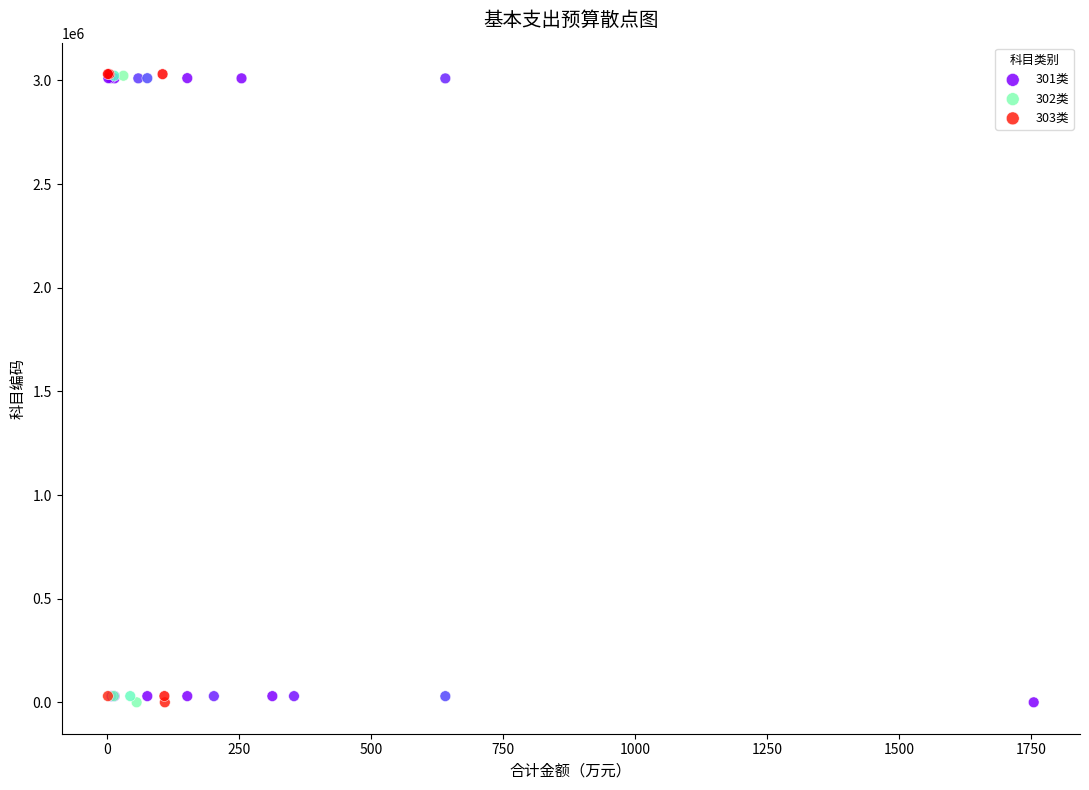

What are all the series names shown in the legend?

301类, 302类, 303类